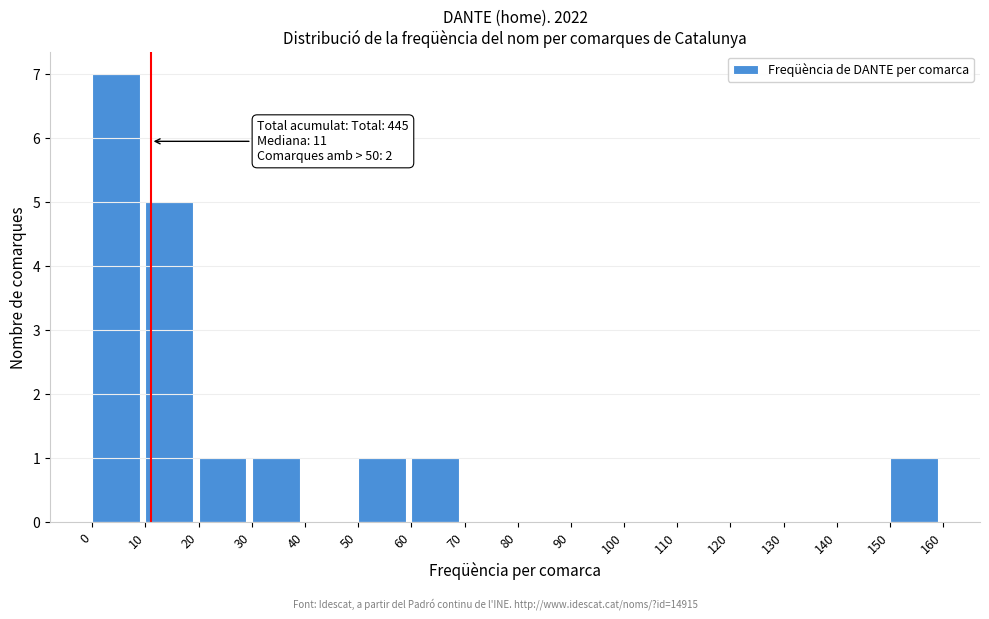

Over which range of the x-axis is the bar tallest?

0 to 10